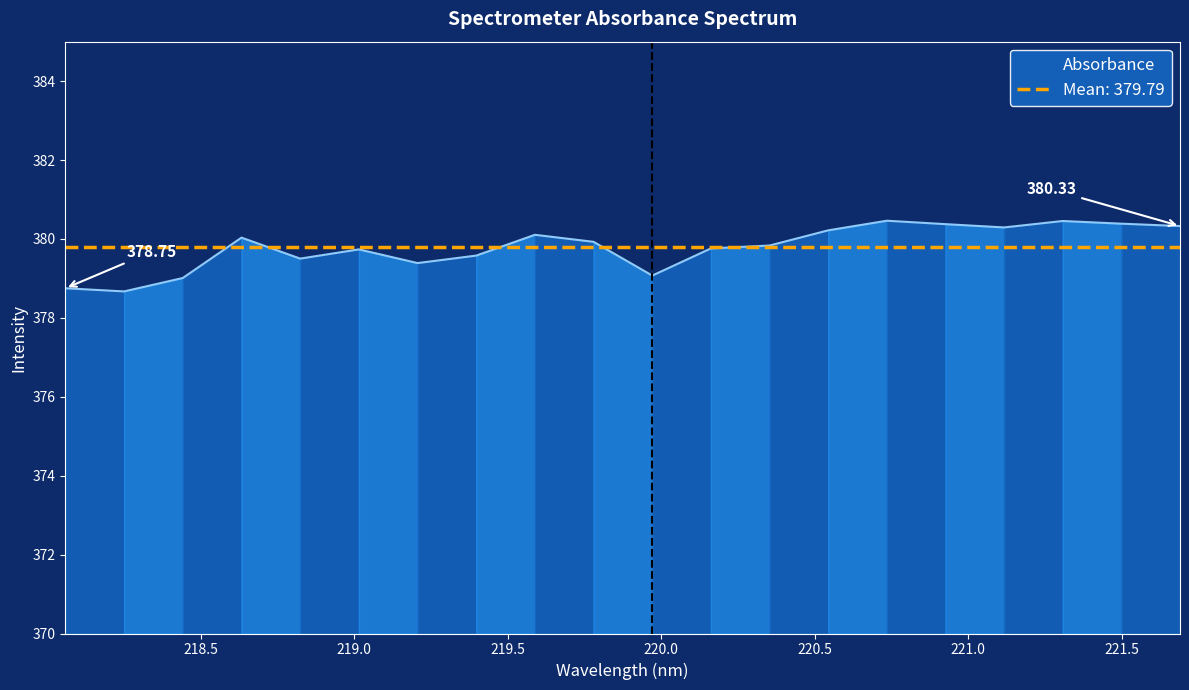

At which category does the chart reach its peak across all series?

220.7354